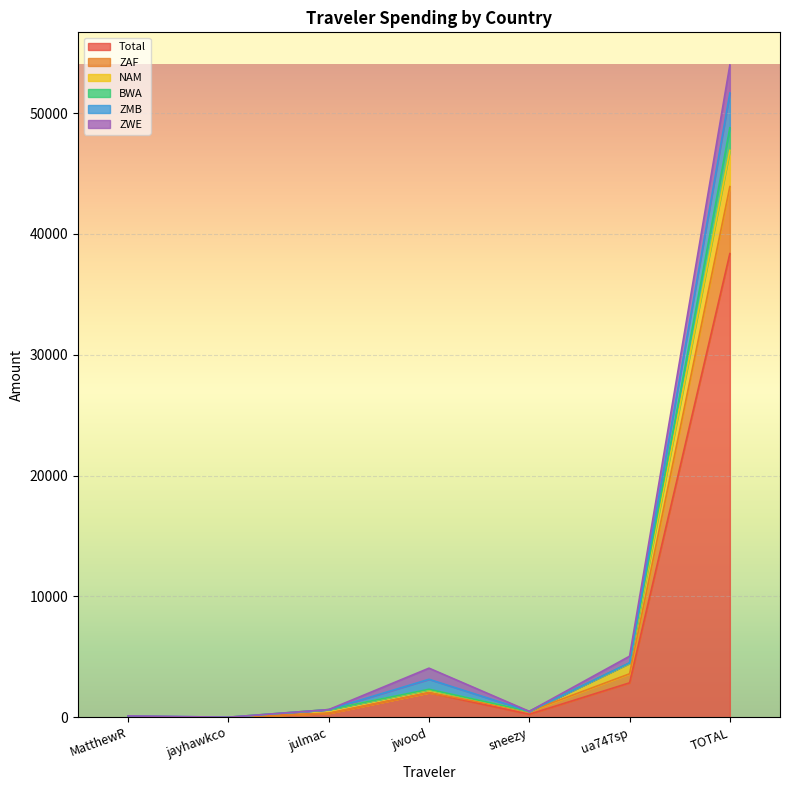

True or false: ZAF has more than 0 points higher than both neighbors.

True